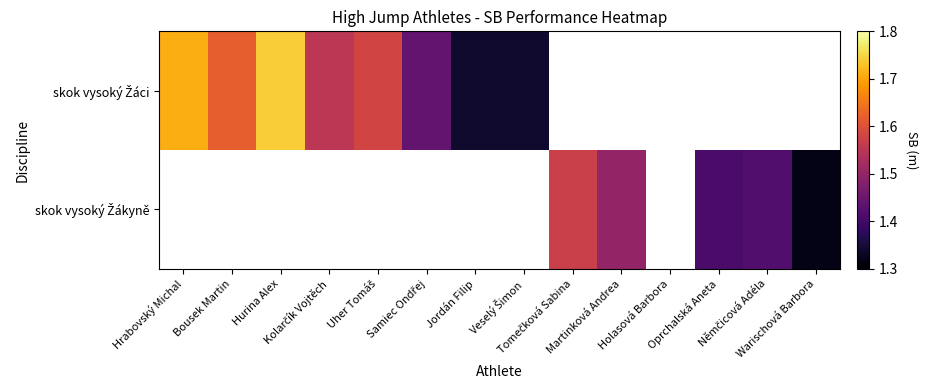

What is the approximate value of skok vysoký Žákyně at Oprchalská Aneta?

1.4